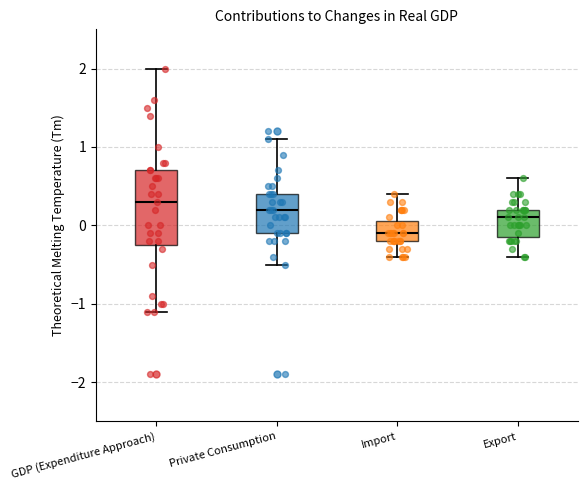

Reading left to right, transcribe this box plot: for each box, give where its median line is, the range the box spans, and where its two whiskers end, as read against the y-axis. The values are not printed on the chart, so give them approximately, as read against the axis.

GDP (Expenditure Approach): median 0.3, box -0.2 to 0.7, whiskers -1.1 to 2.0
Private Consumption: median 0.2, box -0.1 to 0.4, whiskers -0.5 to 1.1
Import: median -0.1, box -0.2 to 0.1, whiskers -0.4 to 0.4
Export: median 0.1, box -0.1 to 0.2, whiskers -0.4 to 0.6